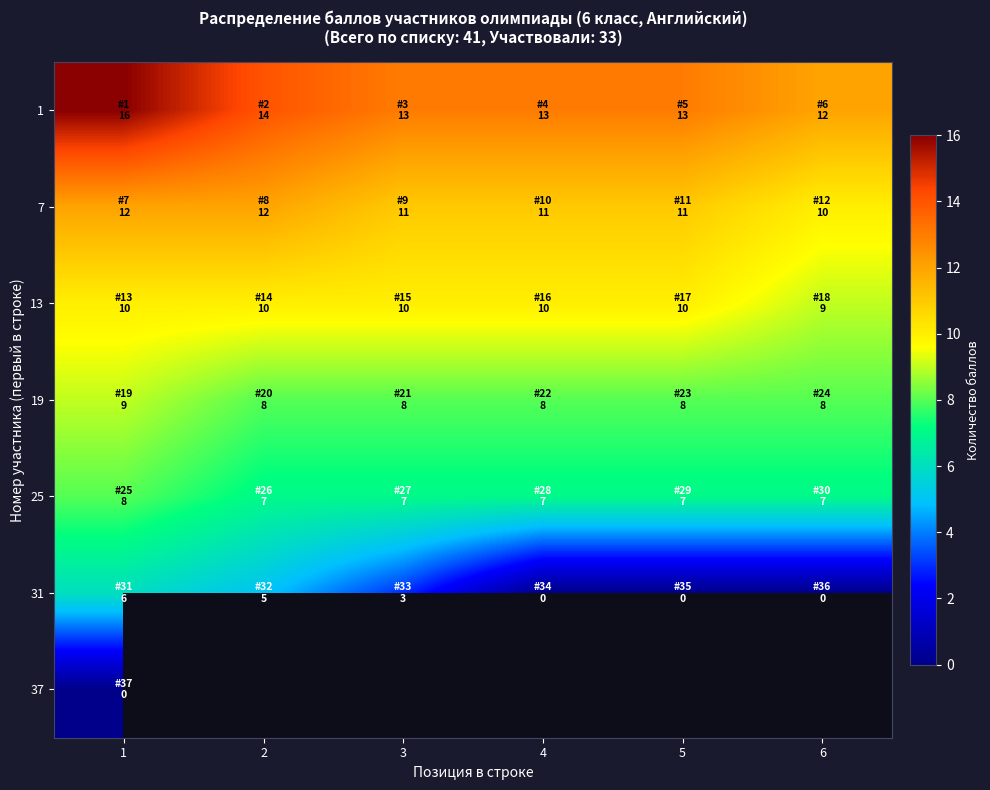

The value of 19 at 3 is 8.0. True or false?

True